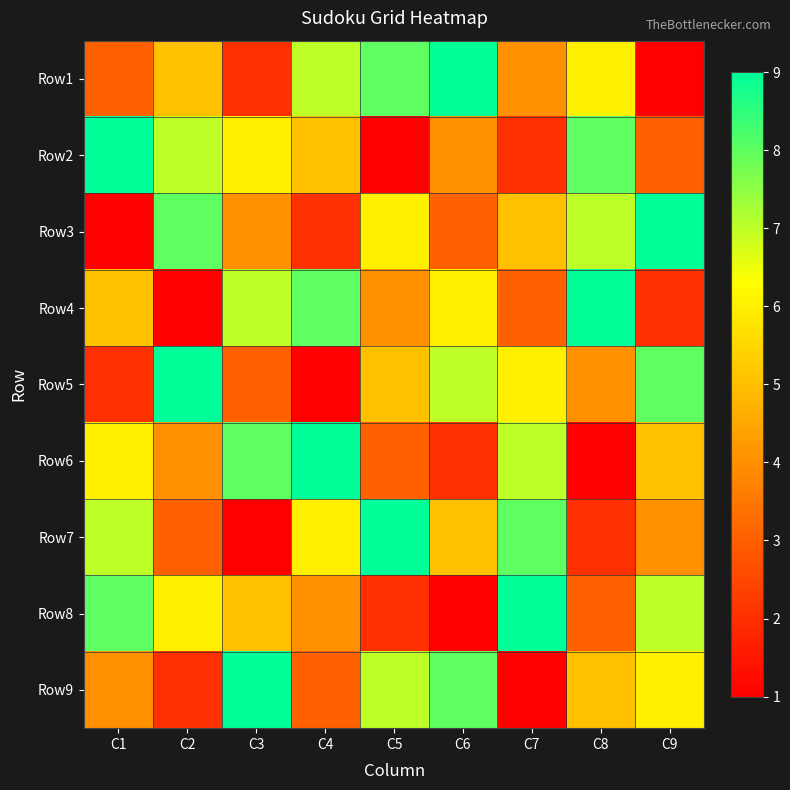

Reading left to right, extract all data points from this chart.

Row1: C1=3	C2=5	C3=2	C4=7	C5=8	C6=9	C7=4	C8=6	C9=1
Row2: C1=9	C2=7	C3=6	C4=5	C5=1	C6=4	C7=2	C8=8	C9=3
Row3: C1=1	C2=8	C3=4	C4=2	C5=6	C6=3	C7=5	C8=7	C9=9
Row4: C1=5	C2=1	C3=7	C4=8	C5=4	C6=6	C7=3	C8=9	C9=2
Row5: C1=2	C2=9	C3=3	C4=1	C5=5	C6=7	C7=6	C8=4	C9=8
Row6: C1=6	C2=4	C3=8	C4=9	C5=3	C6=2	C7=7	C8=1	C9=5
Row7: C1=7	C2=3	C3=1	C4=6	C5=9	C6=5	C7=8	C8=2	C9=4
Row8: C1=8	C2=6	C3=5	C4=4	C5=2	C6=1	C7=9	C8=3	C9=7
Row9: C1=4	C2=2	C3=9	C4=3	C5=7	C6=8	C7=1	C8=5	C9=6